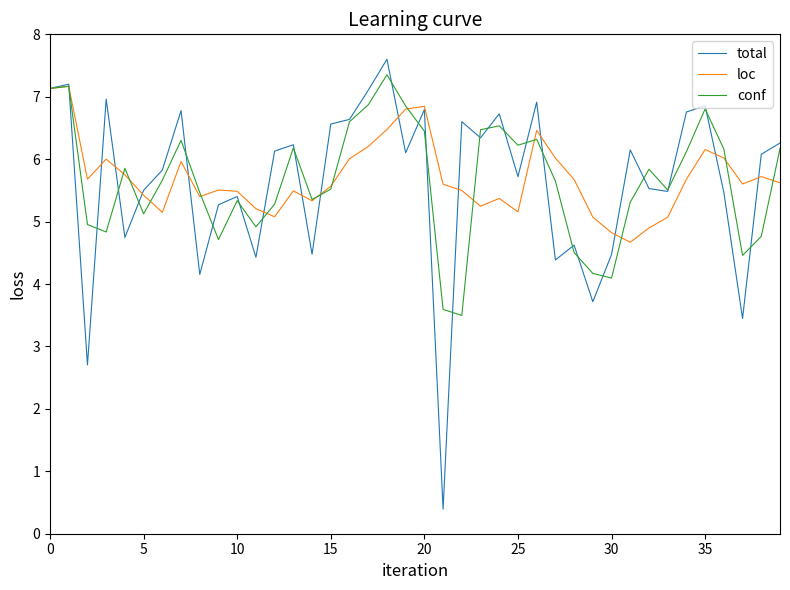

Which series has the largest range (max minus min)?

total